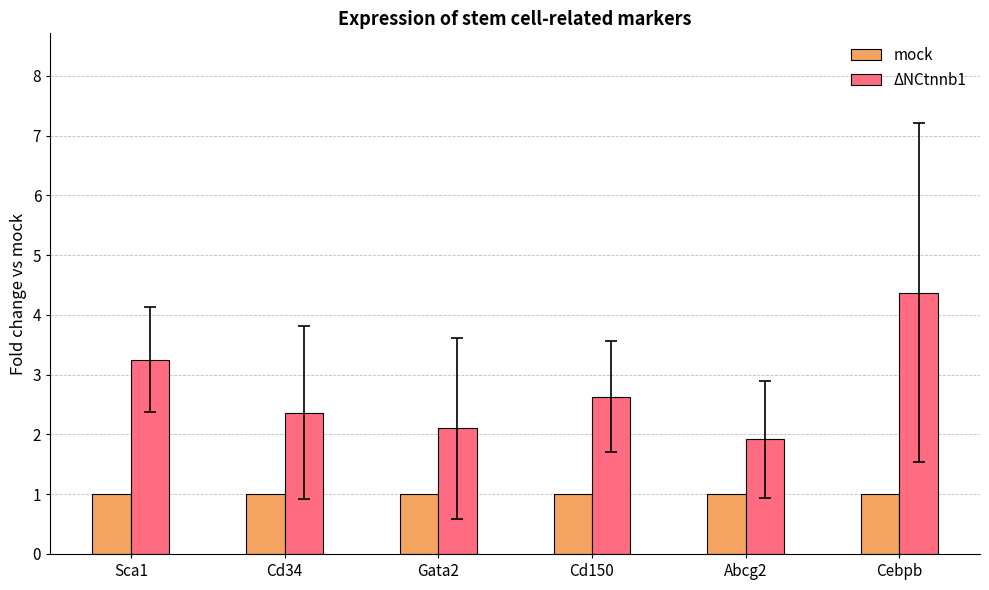

What value does the mock series have at Abcg2?

1.0